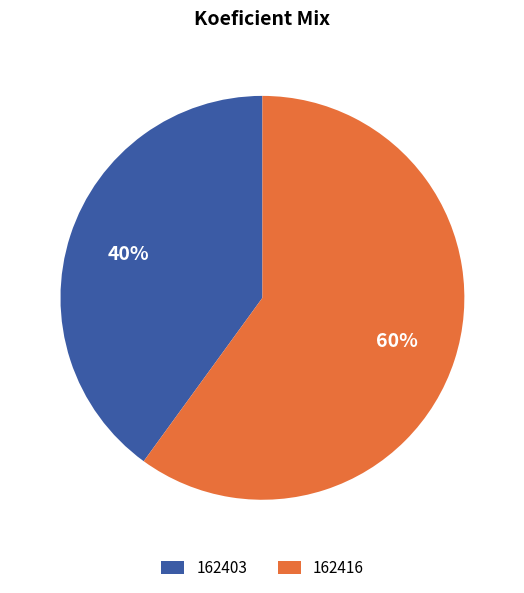

Approximately how many times larger is the value at 162416 compared to 162403?

1.5